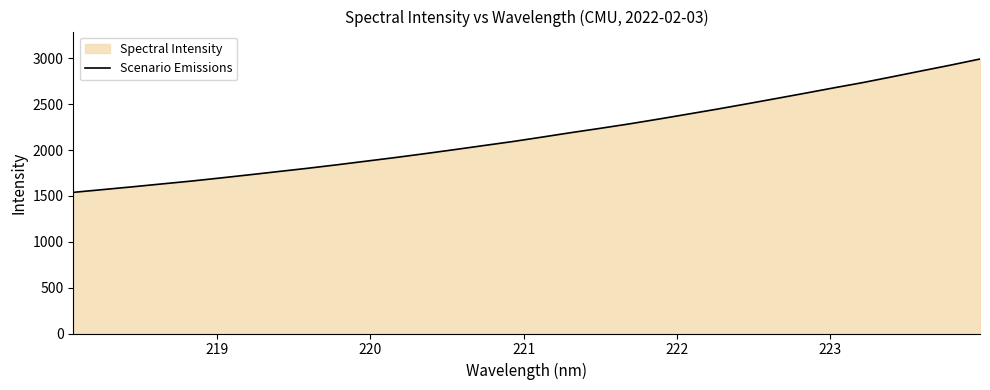

What is the minimum value shown in the chart?

1538.7